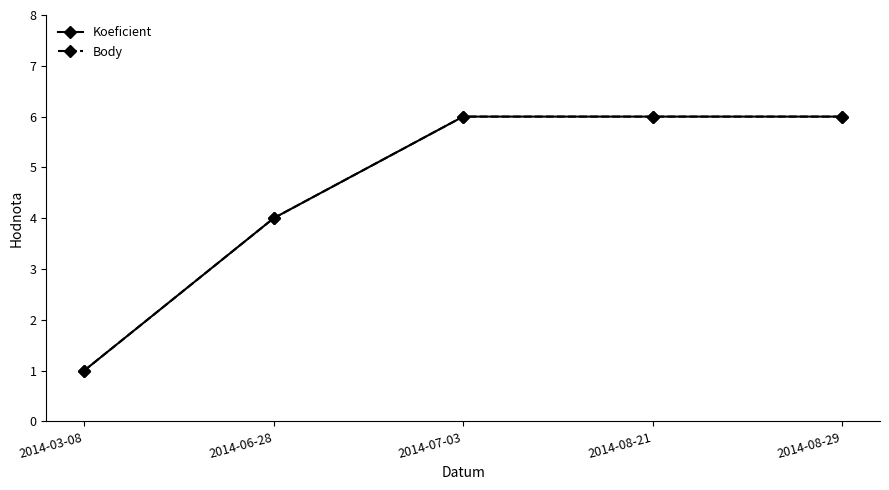

What is the sum of the Body values at 2014-06-28 and 2014-08-29?

10